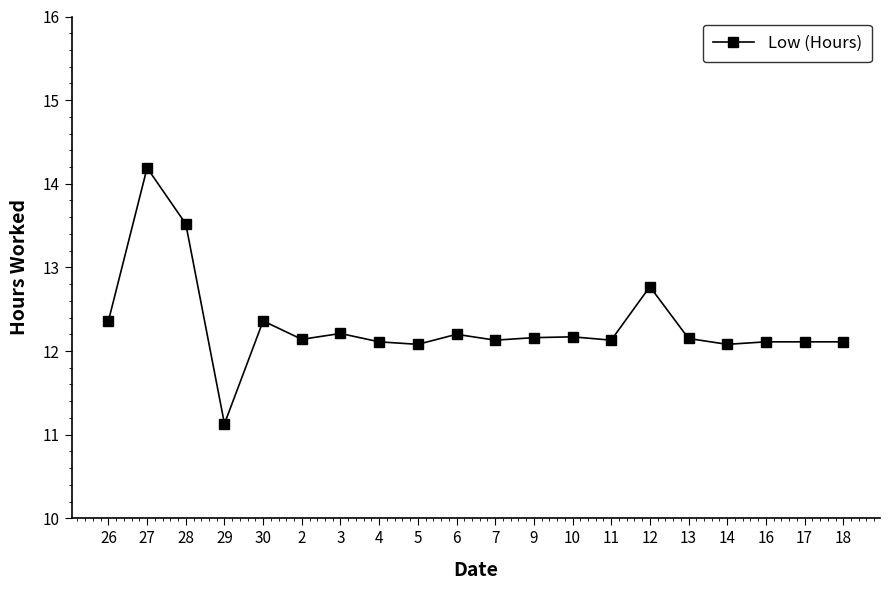

What is the minimum value shown in the chart?

11.1